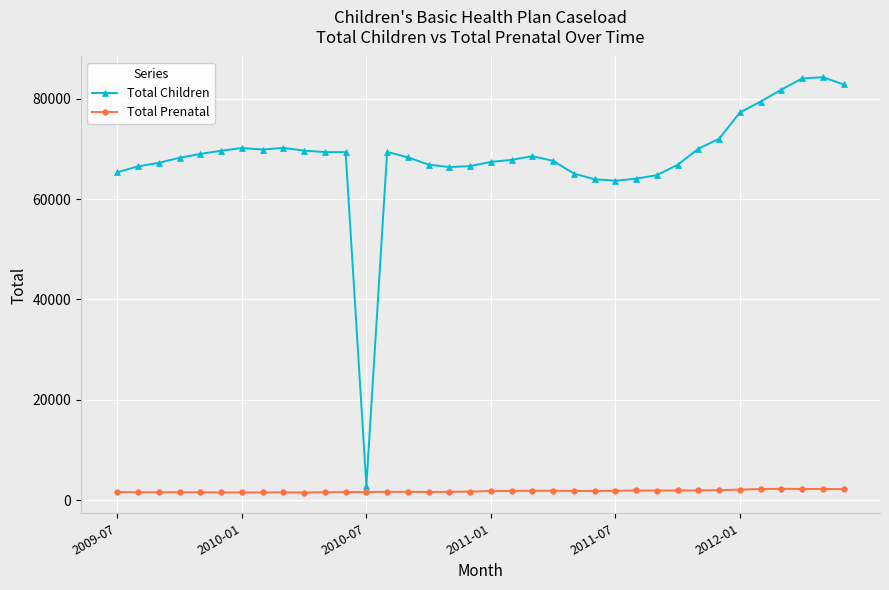

Which series has the largest range (max minus min)?

Total Children